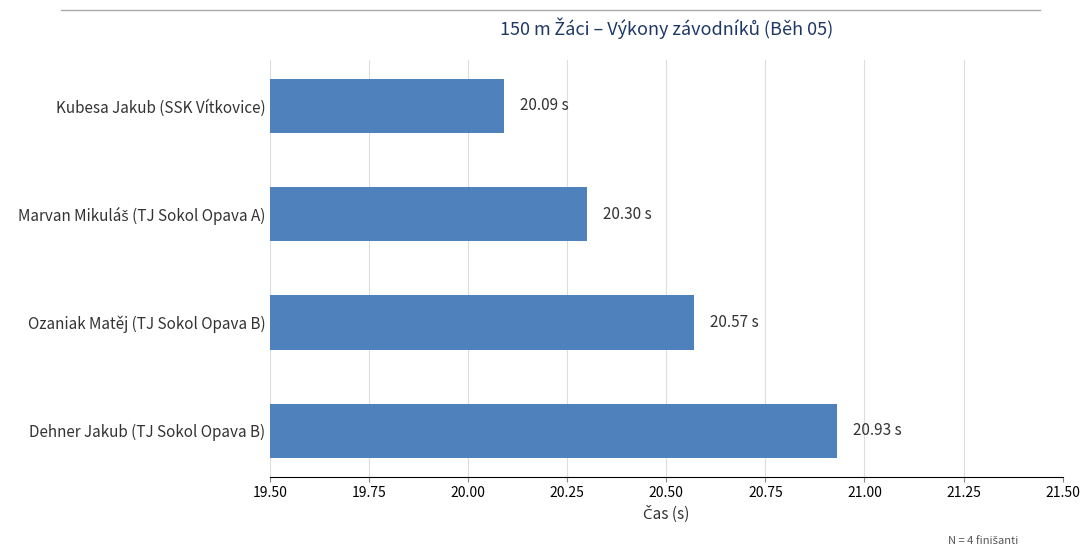

What is the change in value from Ozaniak Matěj (TJ Sokol Opava B) to Dehner Jakub (TJ Sokol Opava B)?

+0.4